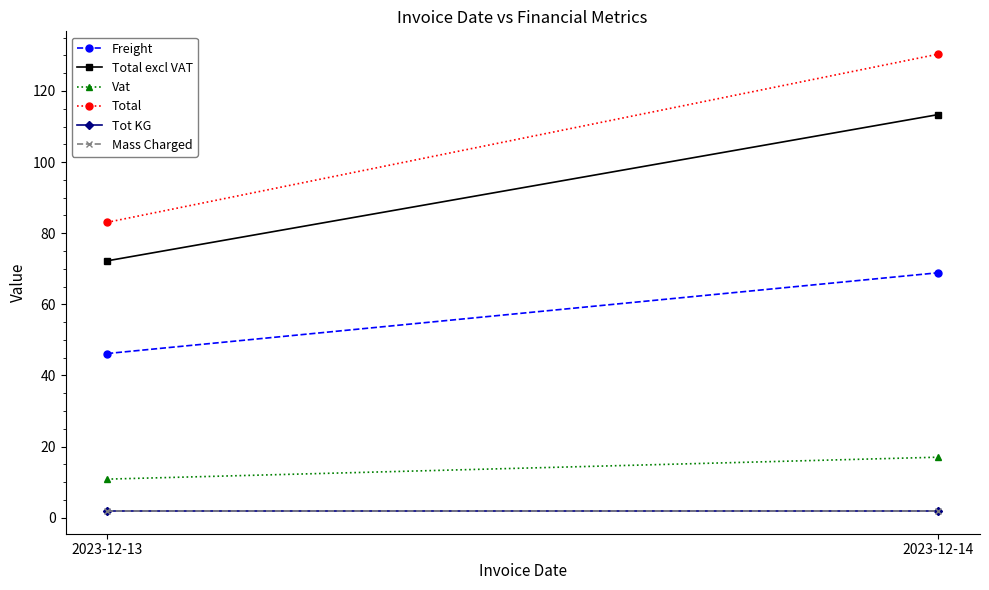

Which has a higher value, 2023-12-14 or 2023-12-13?

2023-12-14